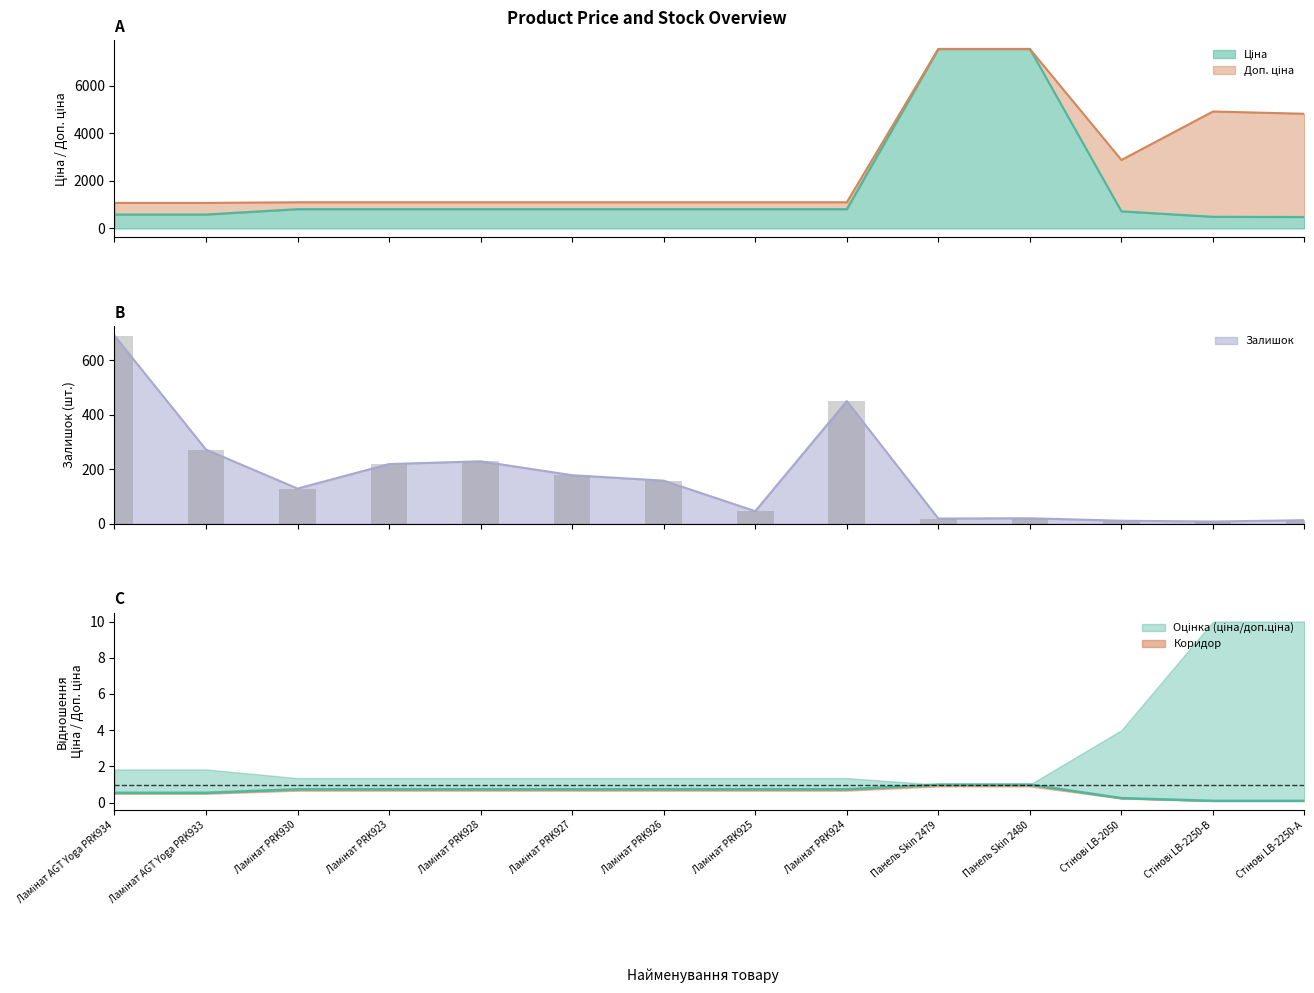

What is the value of the Доп. ціна bar at the 7th from the left?

1101.8